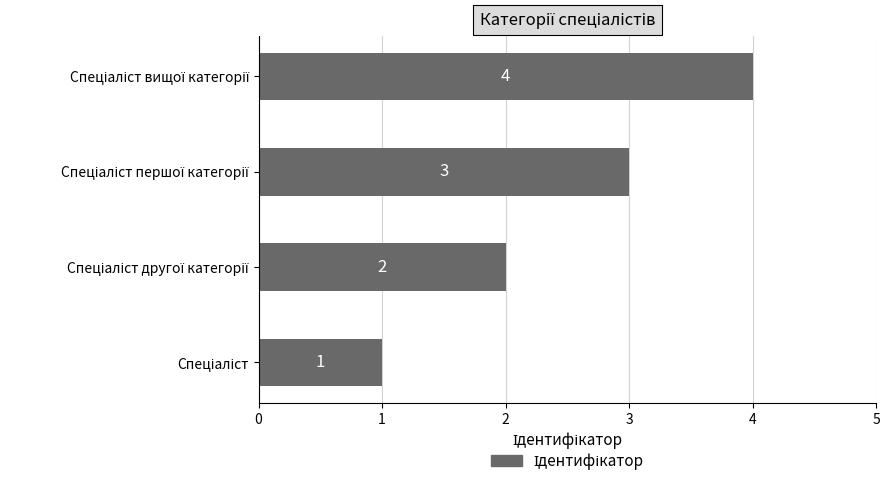

What is the maximum value shown in the chart?

4